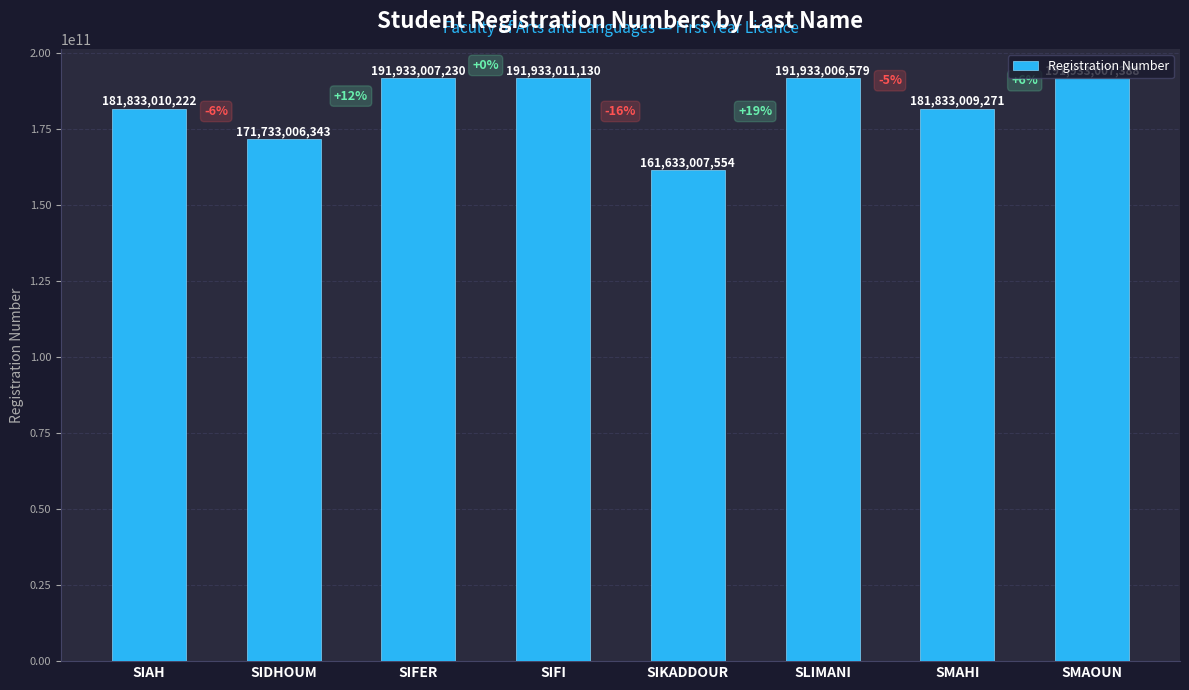

How many data points does each series have?

8